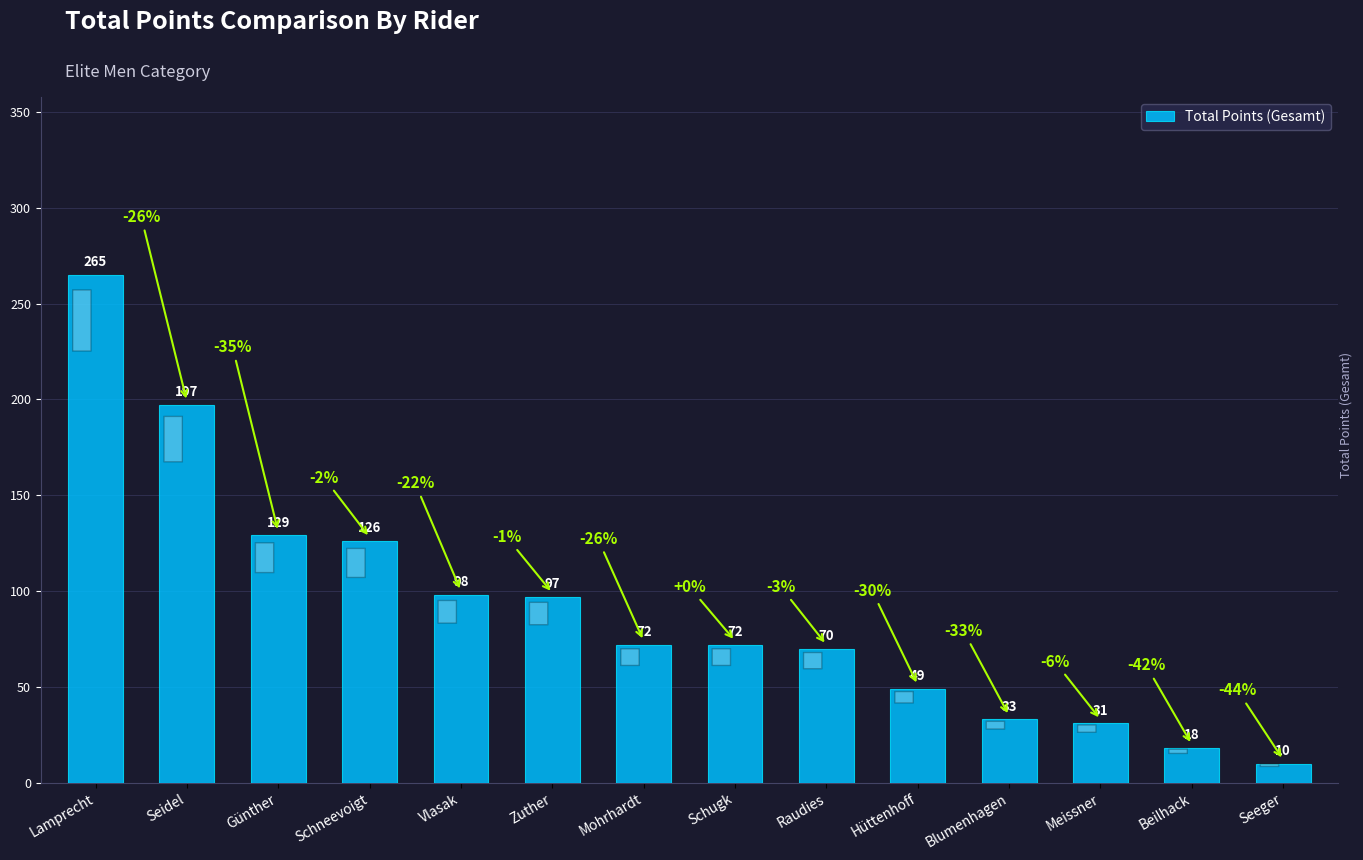

Which category has the highest value across all series?

Lamprecht